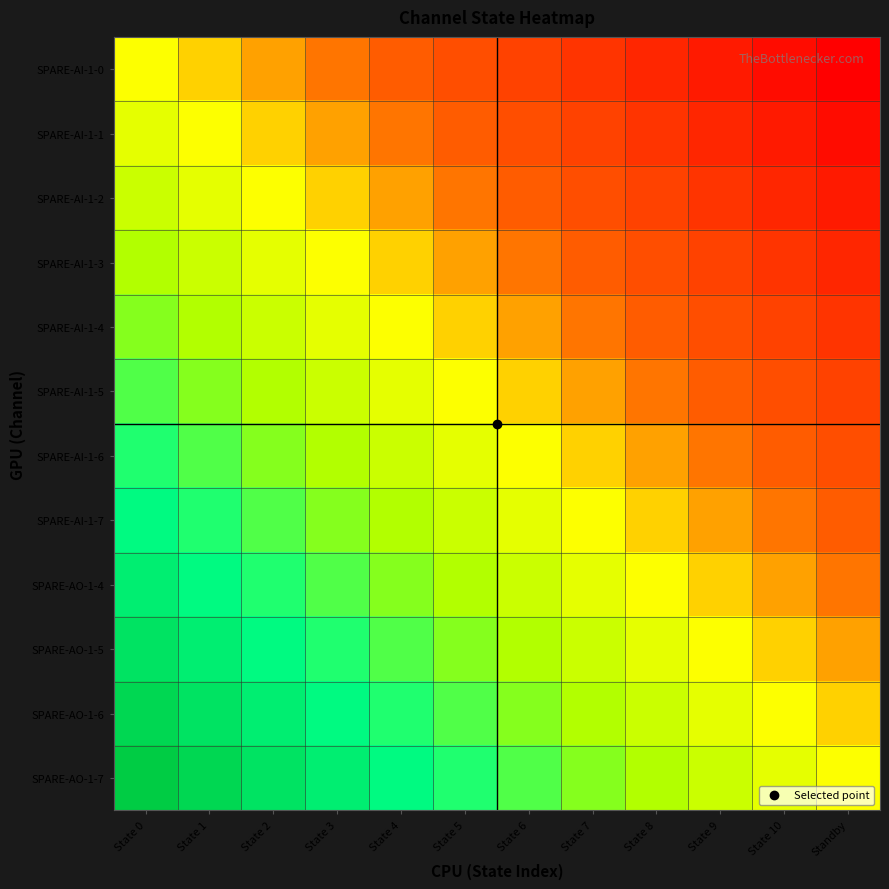

What is the difference between the highest and lowest values at State 8?

100.0